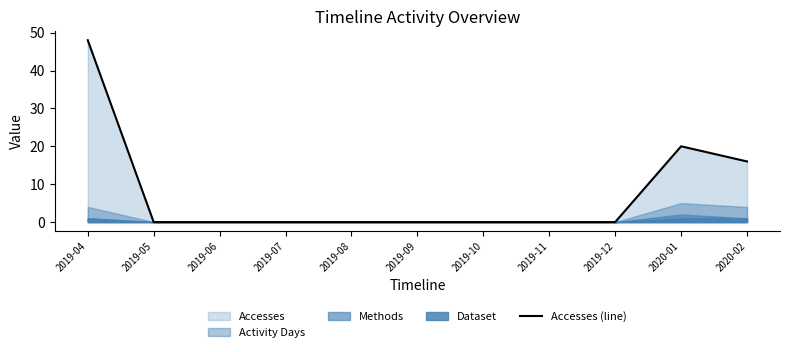

What is the difference between the maximum and minimum values?

48